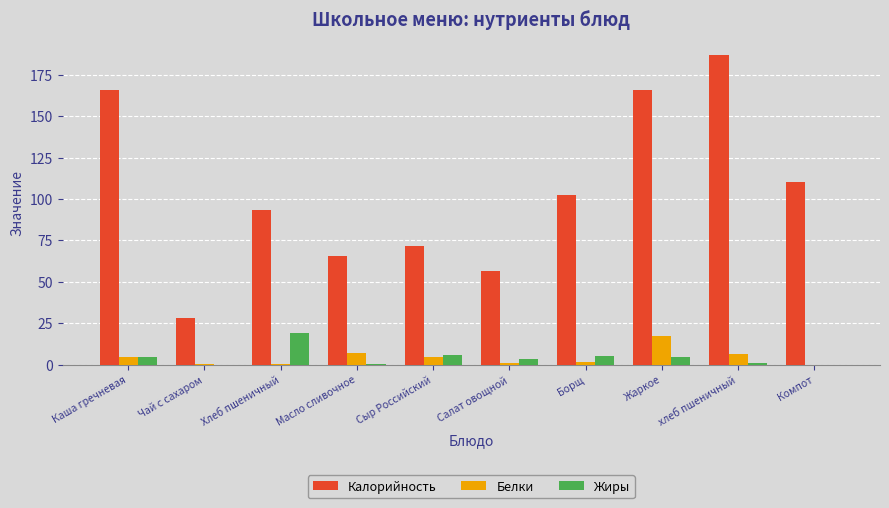

What is the difference between the Жиры values at Чай с сахаром and Борщ?

4.9